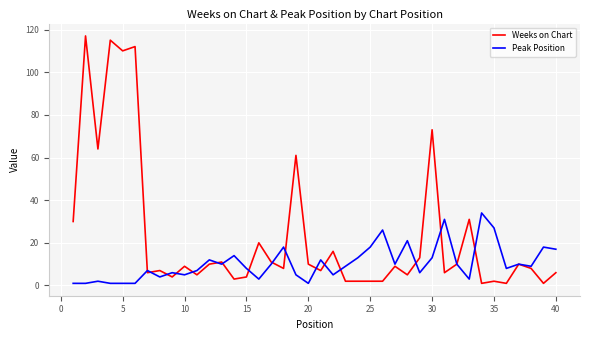

Which series has the largest total across all categories?

Weeks on Chart